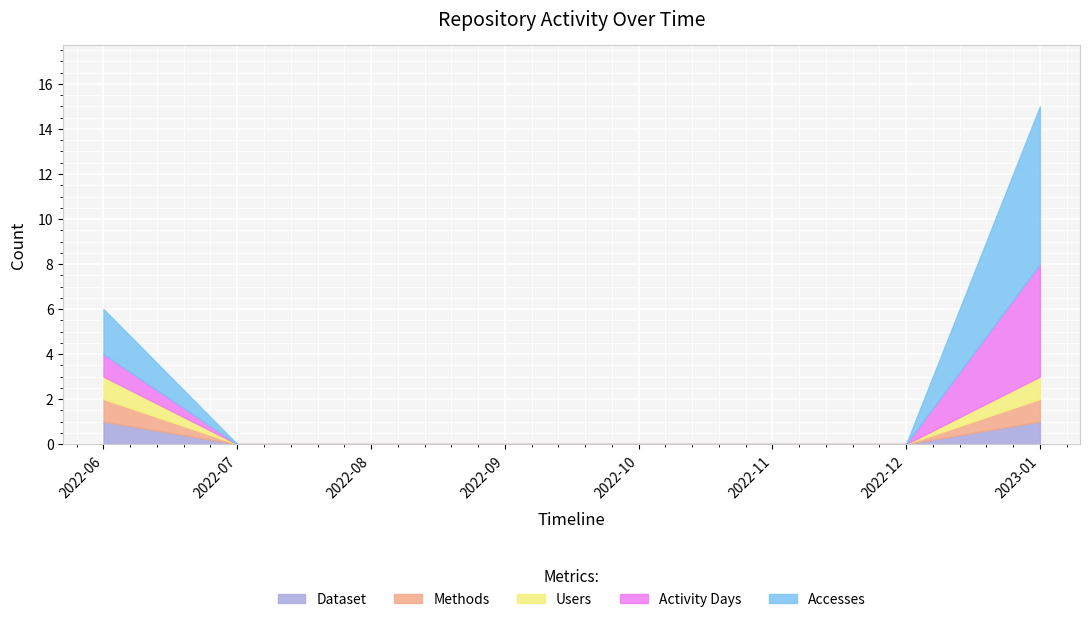

Reading left to right, list all the values displayed in this chart.

Accesses: 2022-06=2	2022-07=0	2022-08=0	2022-09=0	2022-10=0	2022-11=0	2022-12=0	2023-01=7
Activity Days: 2022-06=1	2022-07=0	2022-08=0	2022-09=0	2022-10=0	2022-11=0	2022-12=0	2023-01=5
Users: 2022-06=1	2022-07=0	2022-08=0	2022-09=0	2022-10=0	2022-11=0	2022-12=0	2023-01=1
Methods: 2022-06=1	2022-07=0	2022-08=0	2022-09=0	2022-10=0	2022-11=0	2022-12=0	2023-01=1
Dataset: 2022-06=1	2022-07=0	2022-08=0	2022-09=0	2022-10=0	2022-11=0	2022-12=0	2023-01=1